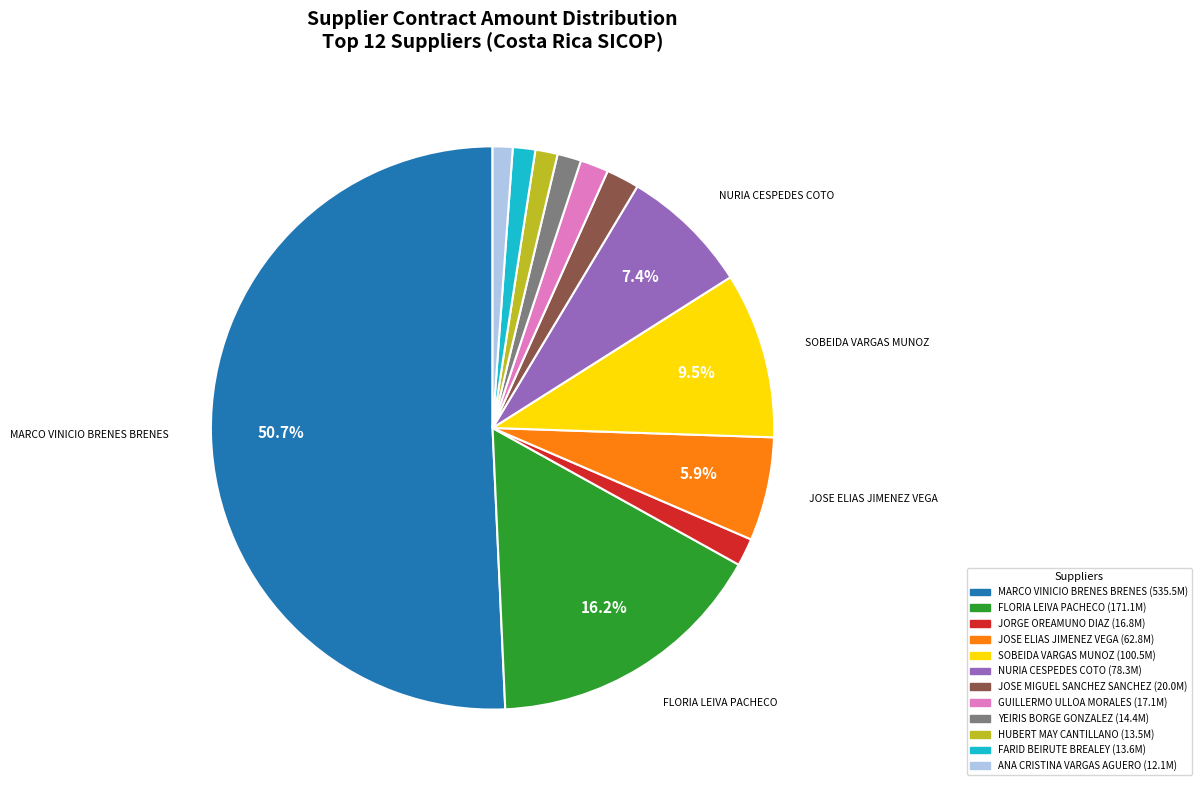

To the nearest percent, what is the difference between the largest and smallest slice percentages?

50%